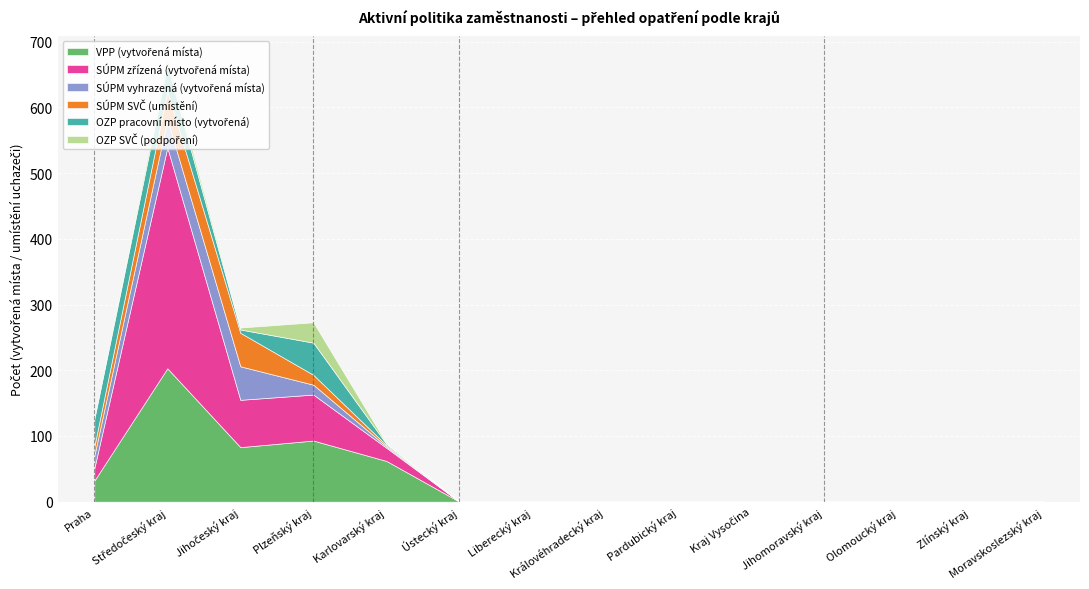

What is the maximum value for SÚPM zřízená (vytvořená místa)?

336